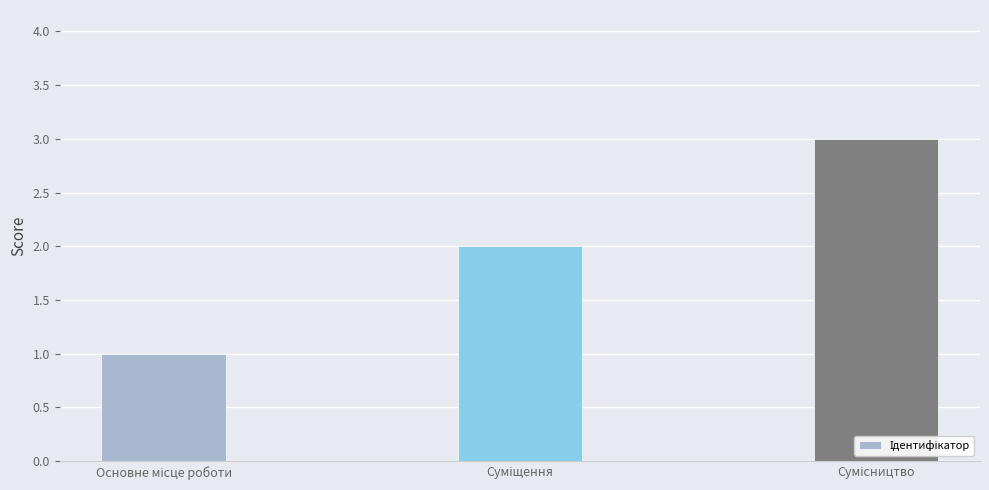

What is the minimum value shown in the chart?

1